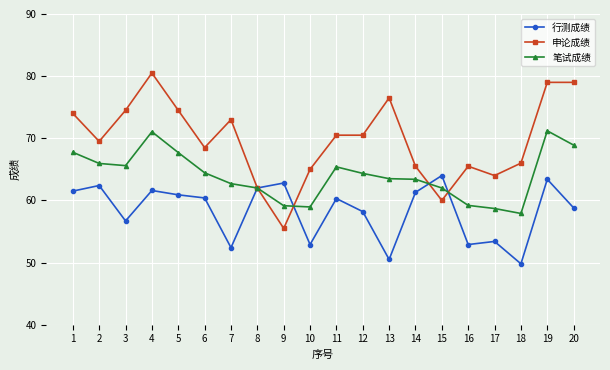

What is the difference between the maximum and minimum values in the 申论成绩 series?

25.0